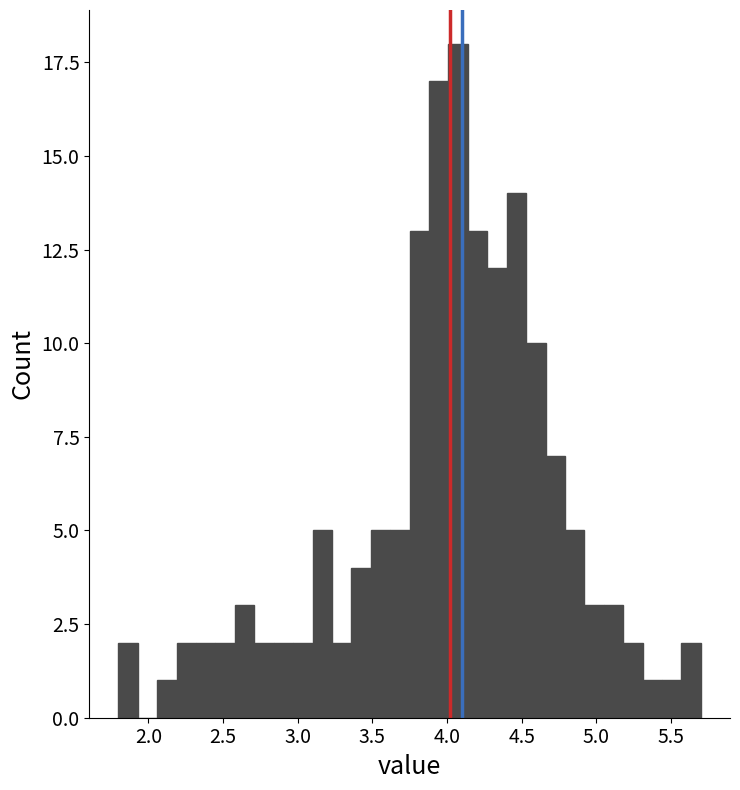

Around what value on the x-axis is the tallest bar? Give the approximate position of its centre, as read against the axis.

4.10